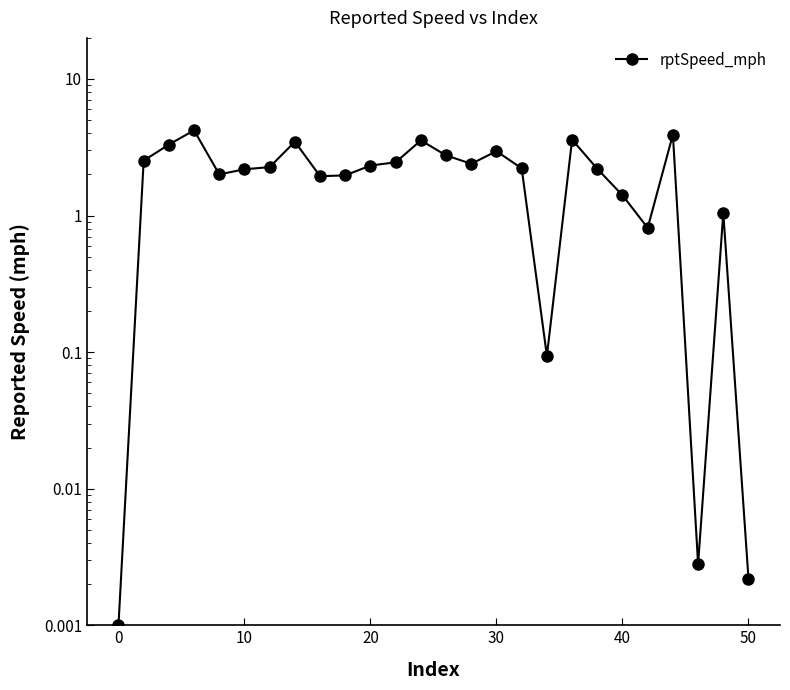

True or false: the data has more than 0 interior local peaks.

True